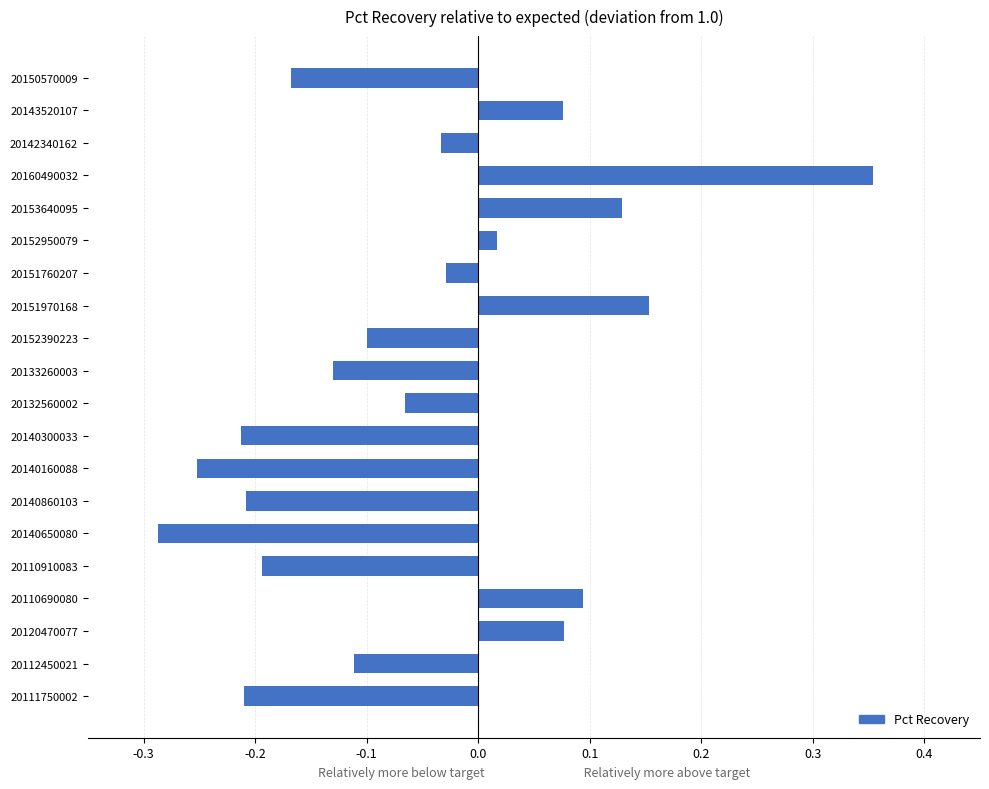

What is the change in value from 20112450021 to 20153640095?

+0.2